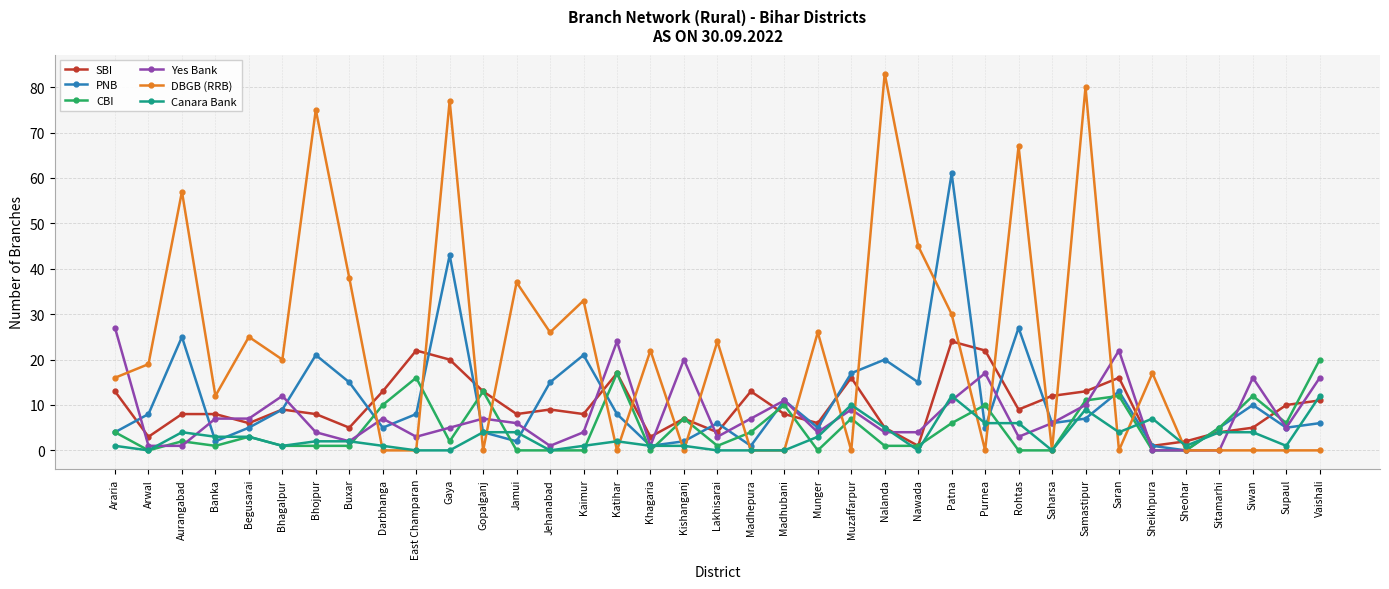

True or false: SBI and DBGB (RRB) cross at least once.

True